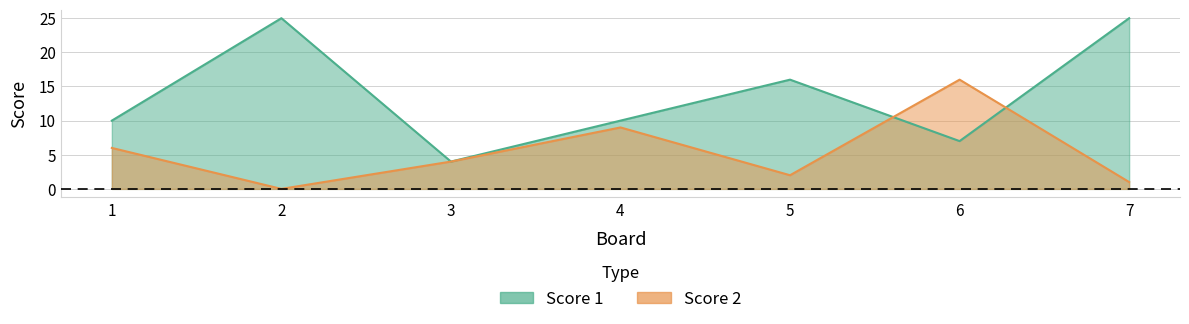

At 4, list the series in order from smallest to largest.

Score 2, Score 1